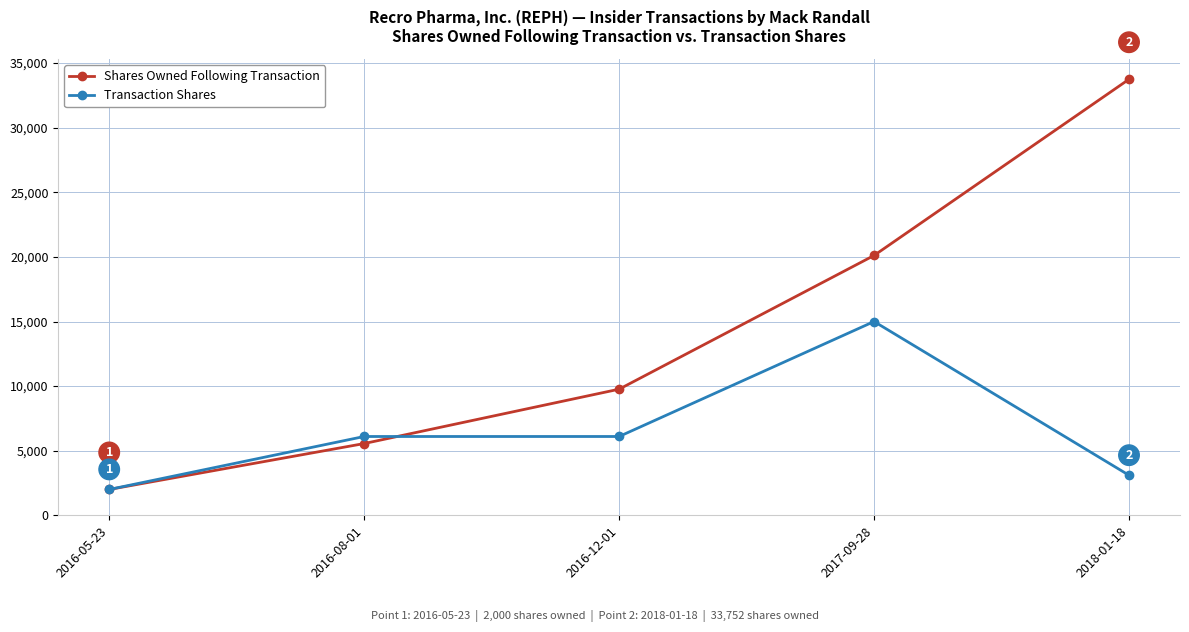

The Shares Owned Following Transaction series shows 20113 at 2017-09-28. True or false?

True